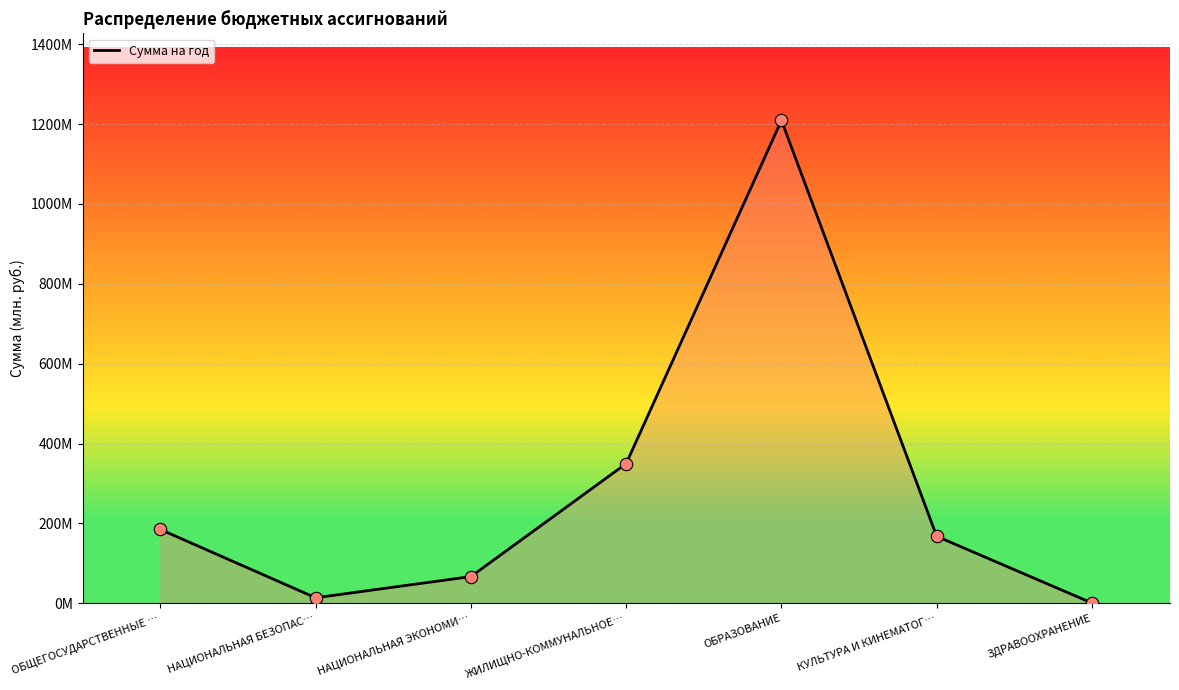

Approximately how many times larger is the value at ОБРАЗОВАНИЕ compared to НАЦИОНАЛЬНАЯ ЭКОНОМИ…?

18.1